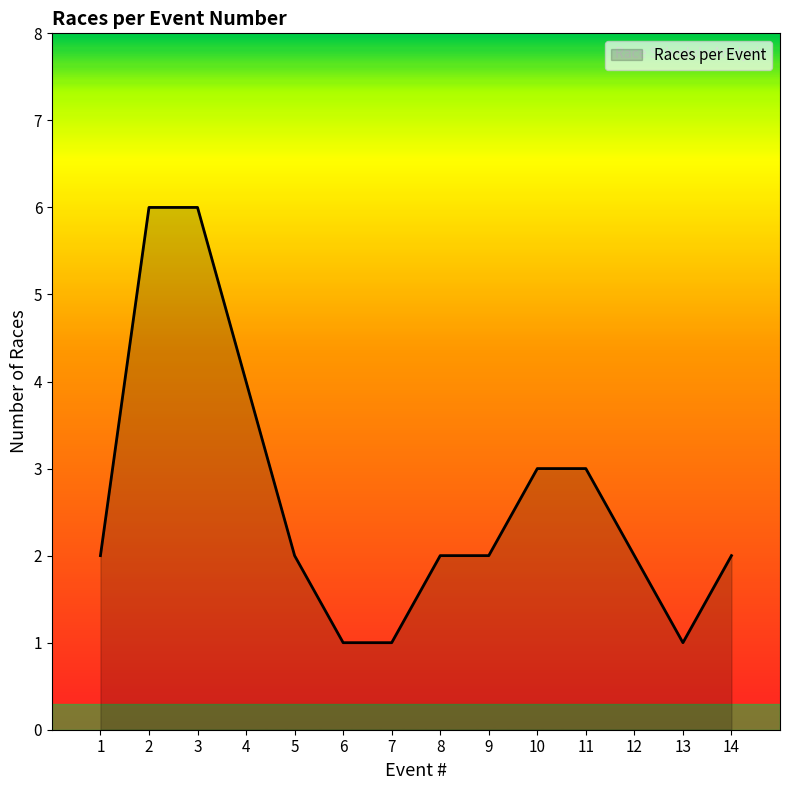

How many lines are shown in the chart?

1